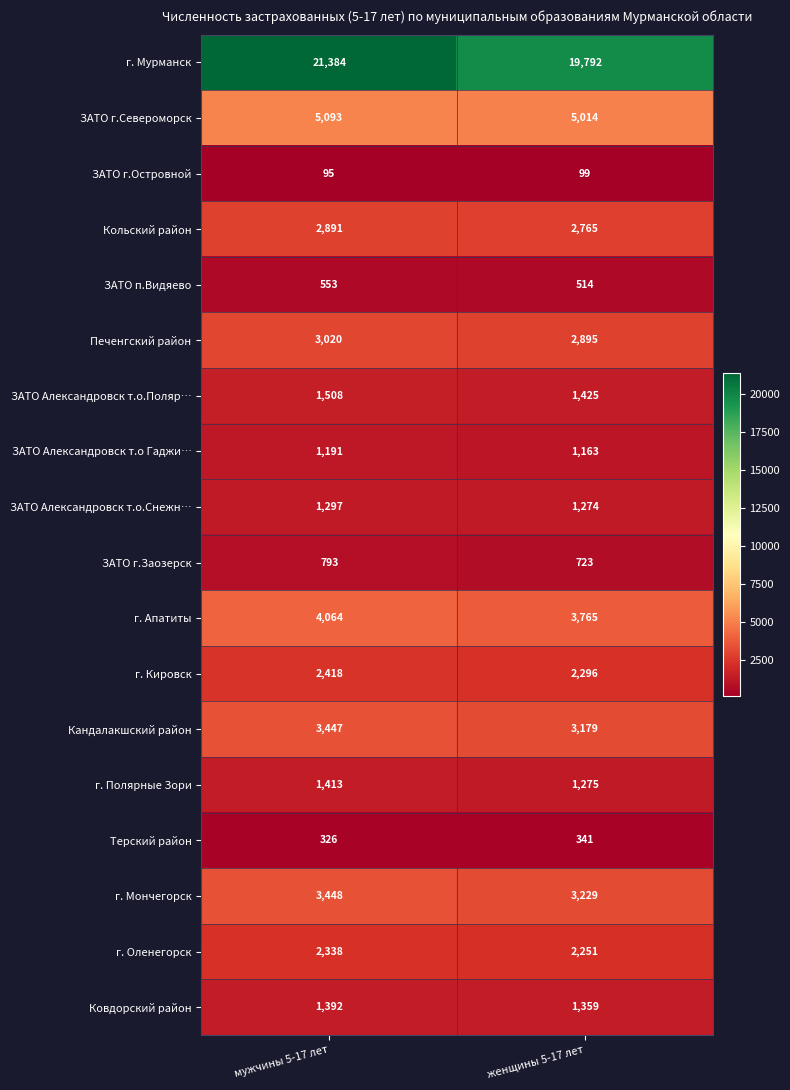

What is the total value across all series at мужчины 5-17 лет?

56671